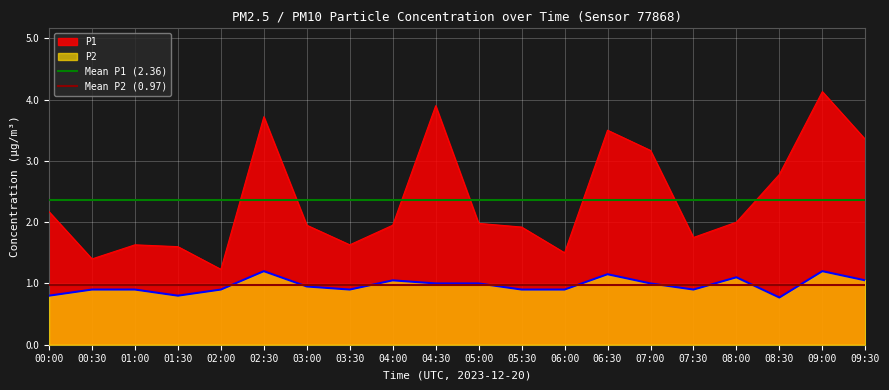

At which label does Mean P1 (2.36) reach its minimum?

00:00